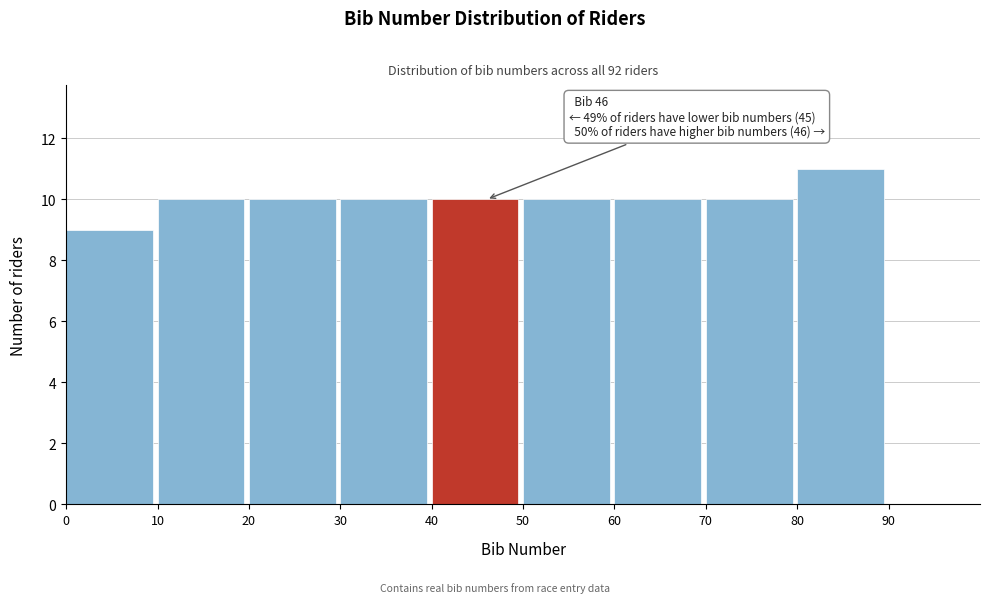

Over which range of the x-axis is the bar tallest?

80 to 90